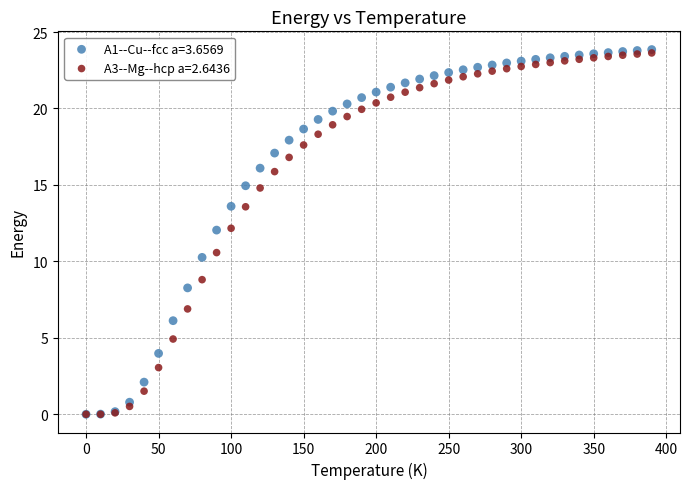

Across all series, what Y value is closest to 11?

10.6